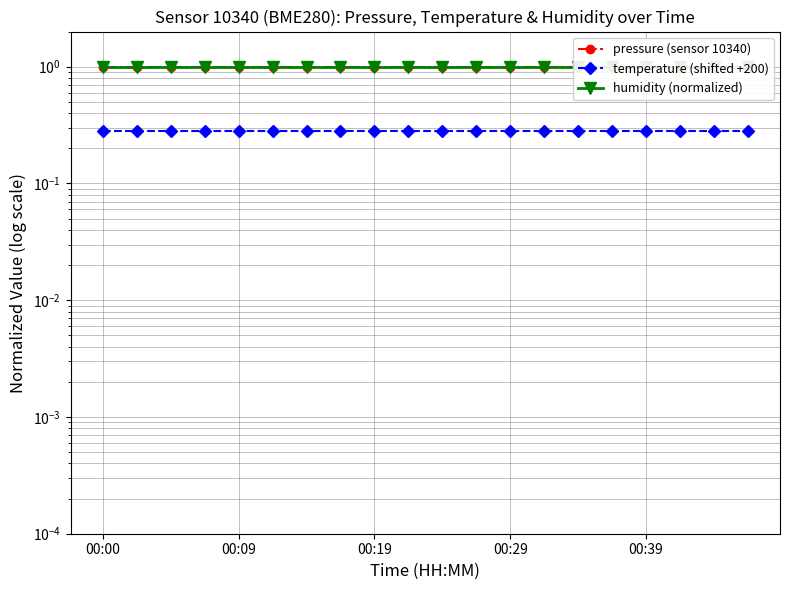

Is this an area chart (filled region under the line)?

No